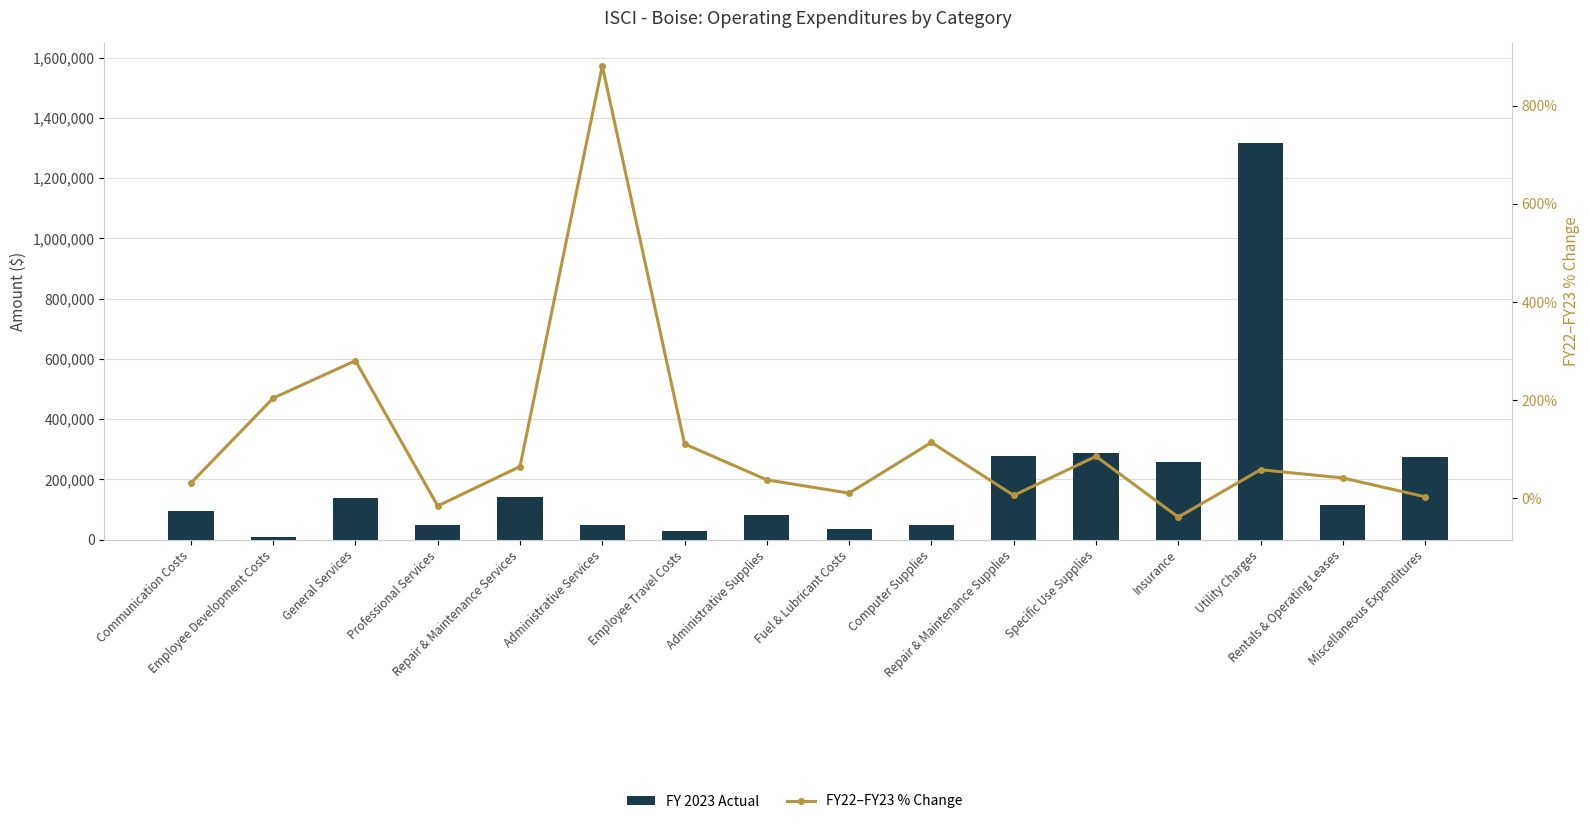

What is the label of the 14th bar from the left?

Utility Charges